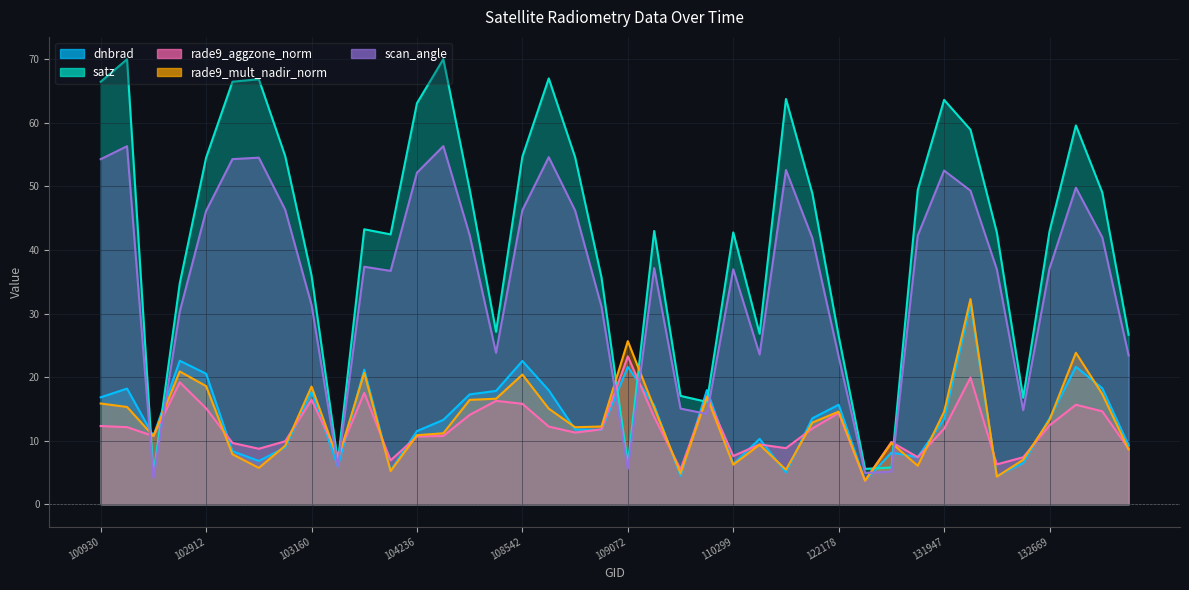

In dnbrad, how many points are higher than both neighbors (excluding endpoints)?

12